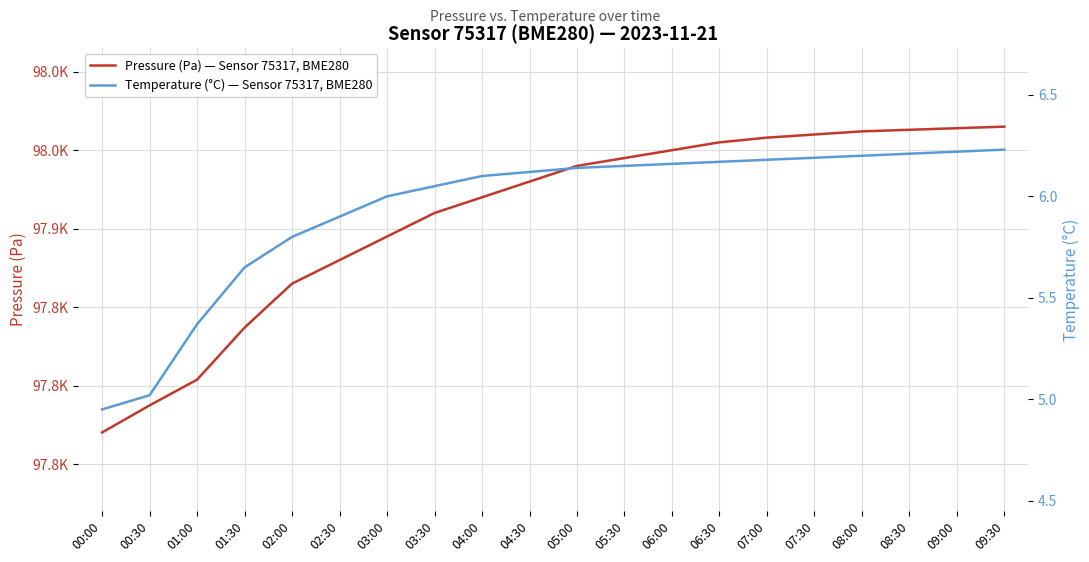

True or false: Temperature (°C) — Sensor 75317, BME280 and Pressure (Pa) — Sensor 75317, BME280 cross at least once.

False